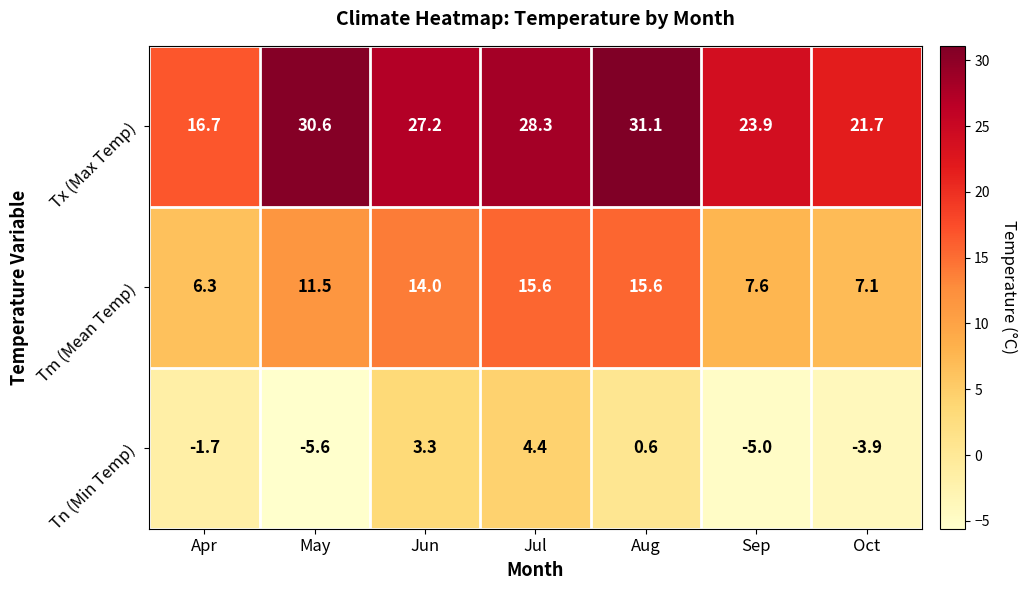

Which category has the highest value across all series?

Aug